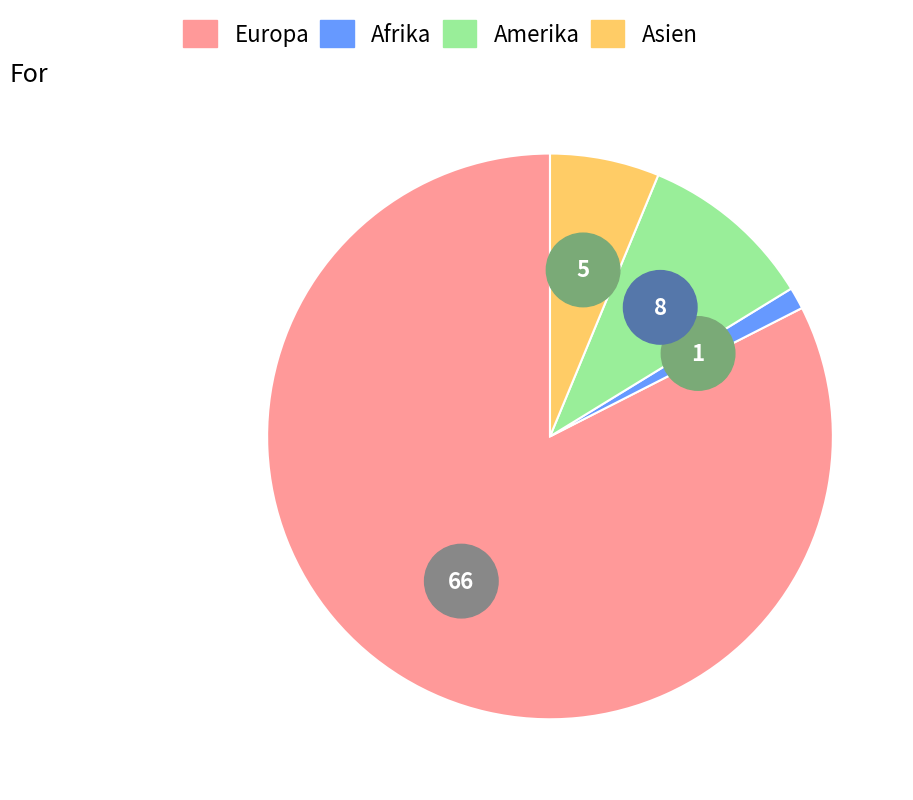

What percentage is the Asien slice, to the nearest percent?

6%